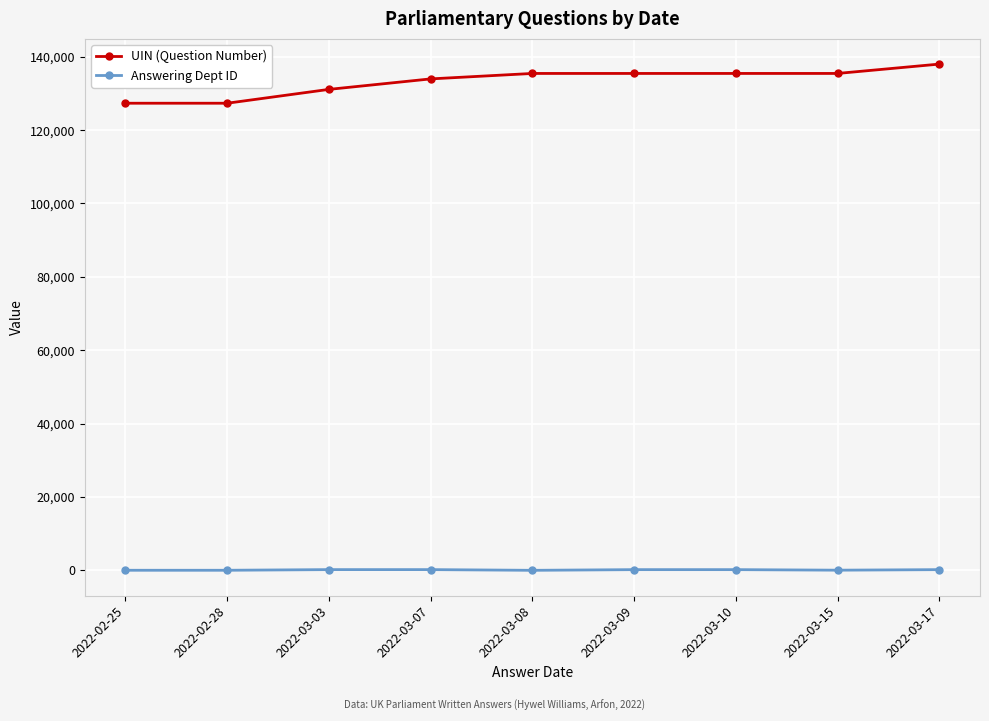

The Answering Dept ID series shows 208 at 2022-03-03. True or false?

True